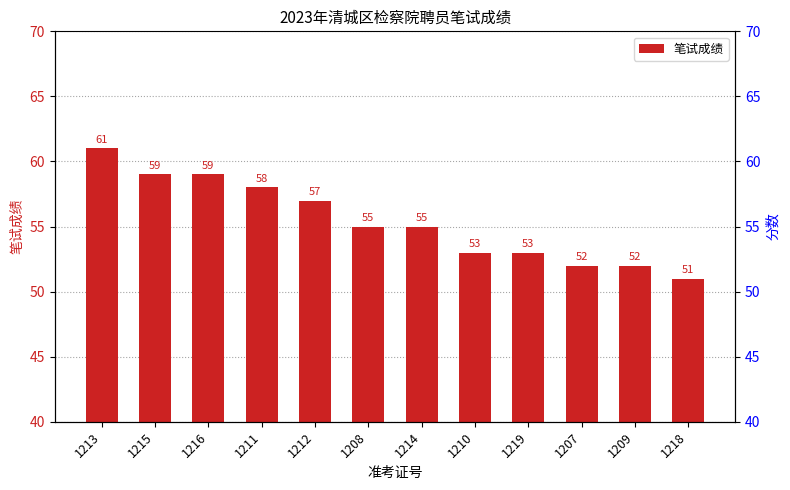

Which label corresponds to the largest value in the chart?

1213